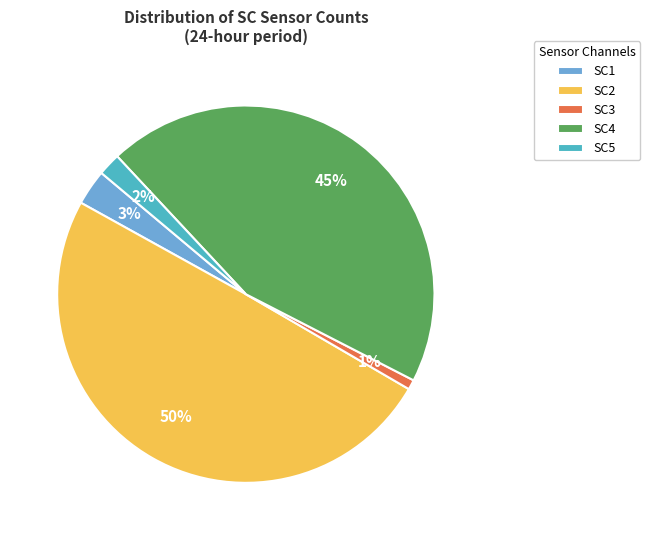

Rank the categories by value from lowest to highest.

SC3, SC5, SC1, SC4, SC2